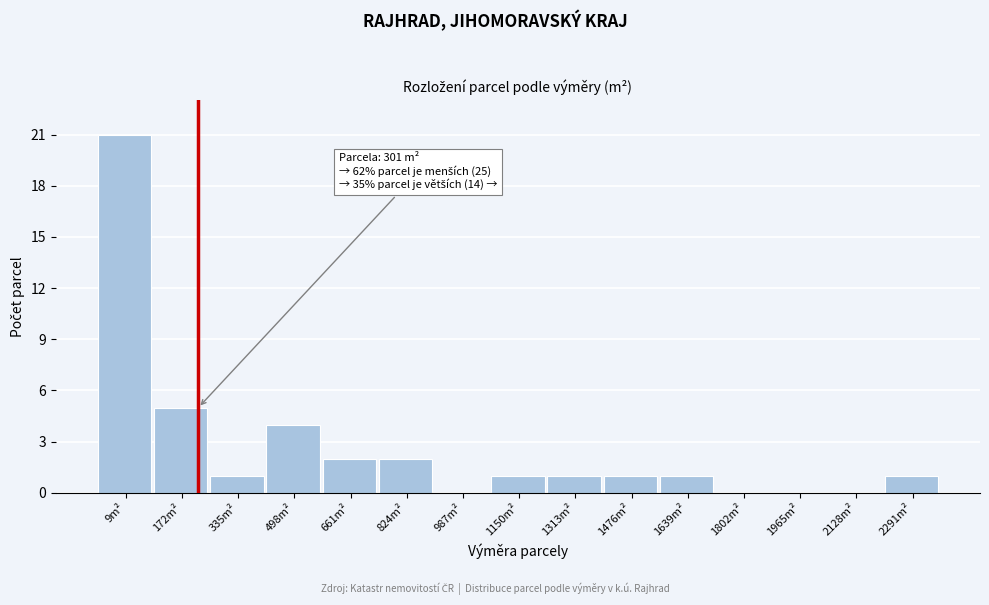

Reading left to right, list all the values displayed in this chart.

9m²=21	172m²=5	335m²=1	498m²=4	661m²=2	824m²=2	987m²=0	1150m²=1	1313m²=1	1476m²=1	1639m²=1	1802m²=0	1965m²=0	2128m²=0	2291m²=1